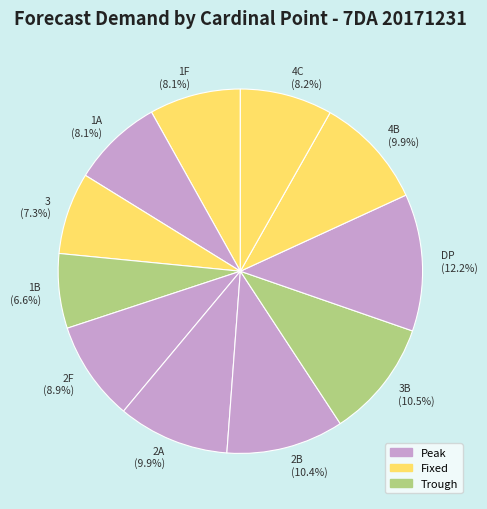

Is there a majority slice in this chart?

No